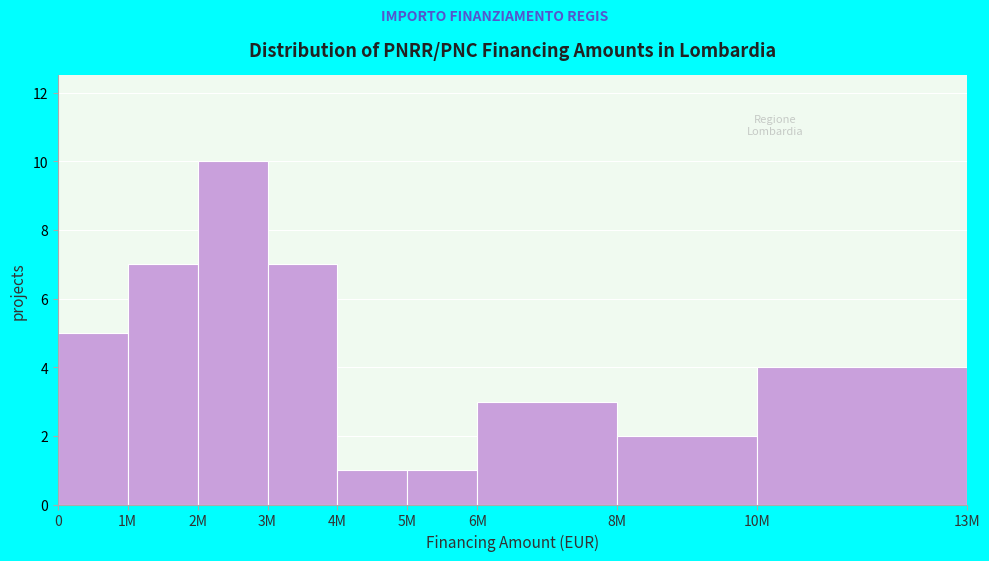

Reading left to right, transcribe all the data shown in this chart.

0=5	1M=7	2M=10	3M=7	4M=1	5M=1	6M=3	8M=2	10M=4